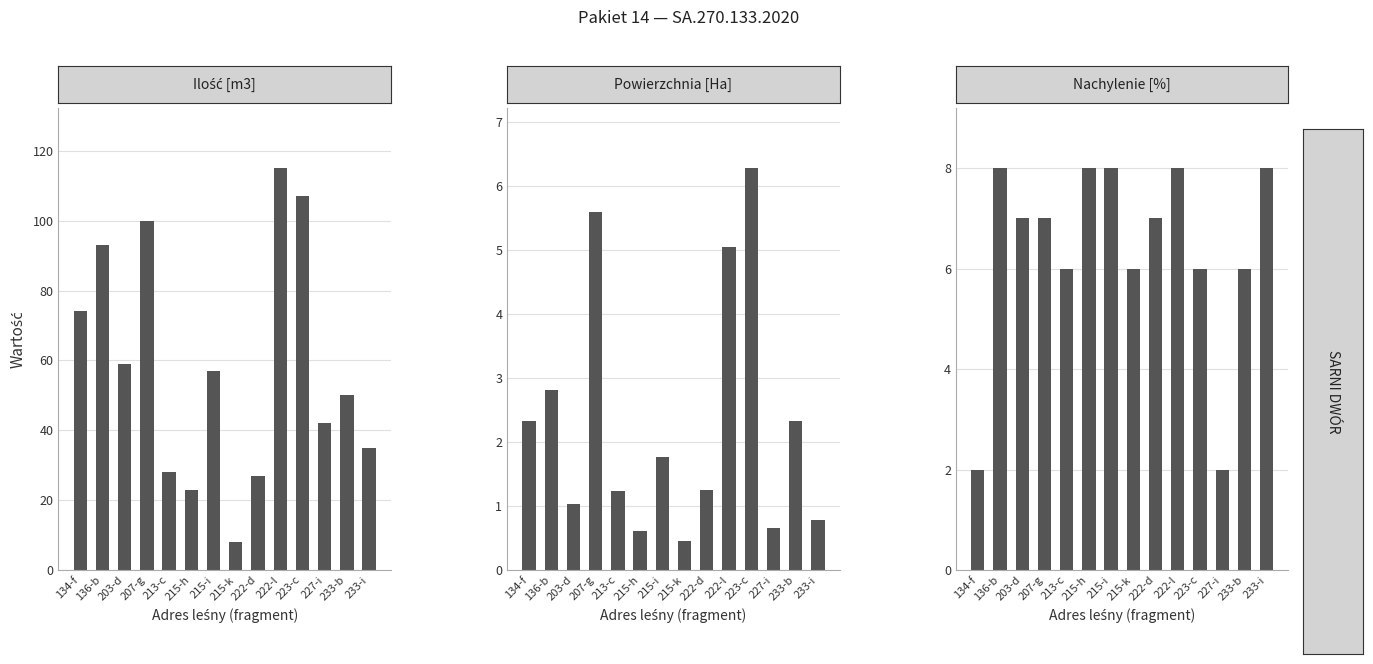

Where does the Powierzchnia [Ha] series first go above 1?

134-f